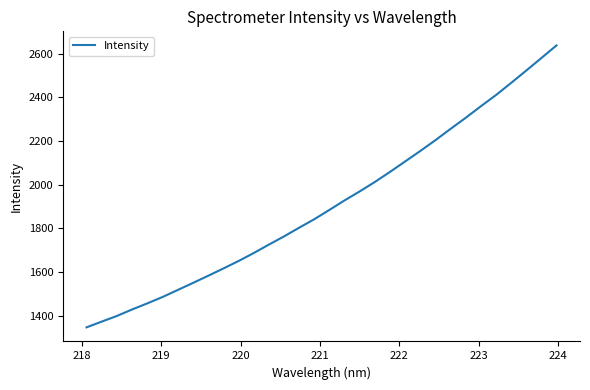

What is the greatest value displayed?

2637.2